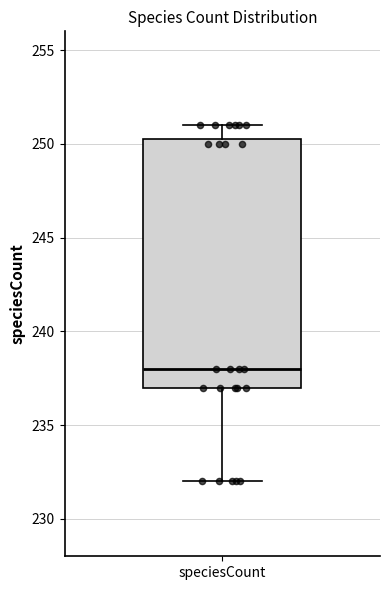

Transcribe this box plot: give where the median line is, the range the box spans, and where the two whiskers end, as read against the y-axis. The values are not printed on the chart, so give them approximately, as read against the axis.

median 238.0, box 237.0 to 250.5, whiskers 232.0 to 251.0